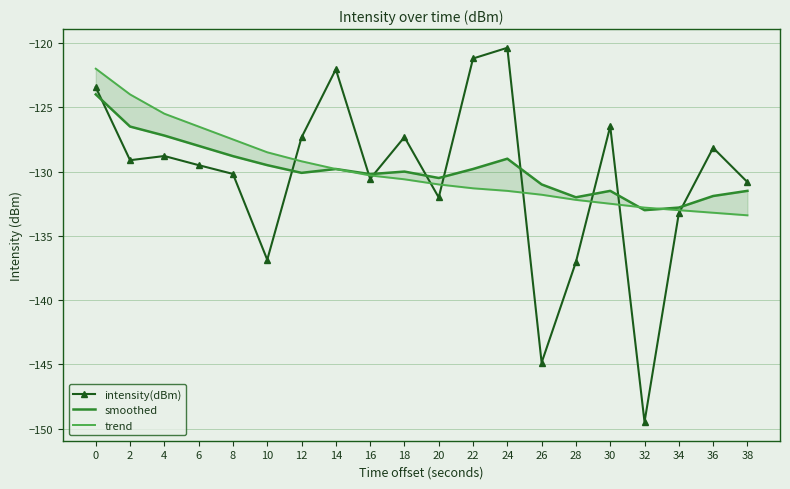

What is the maximum value shown in the chart?

-120.4